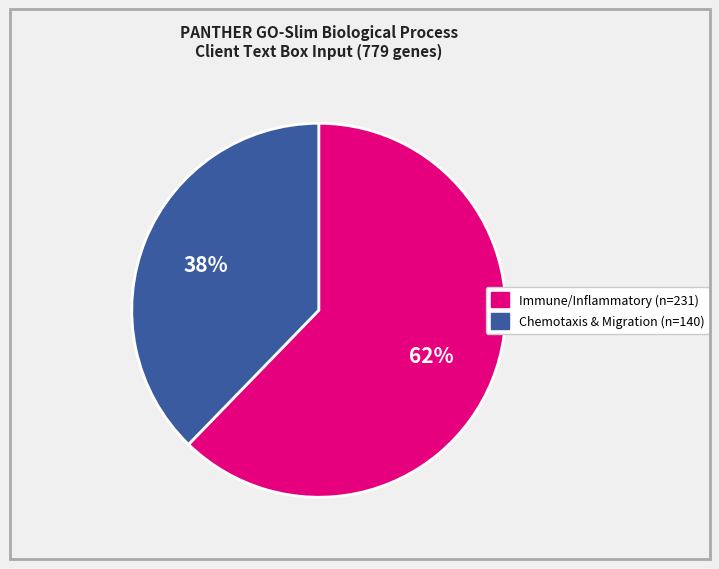

To the nearest percent, what is the average slice percentage?

50%